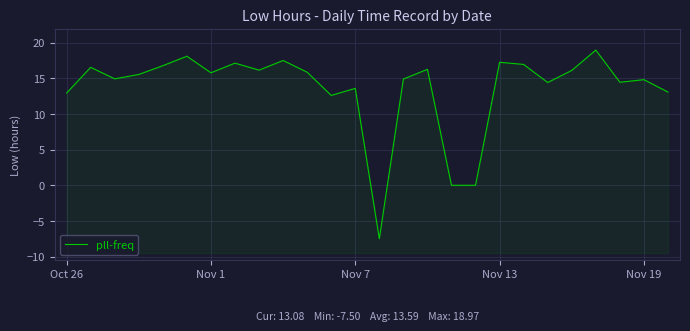

What is the average value?

13.6